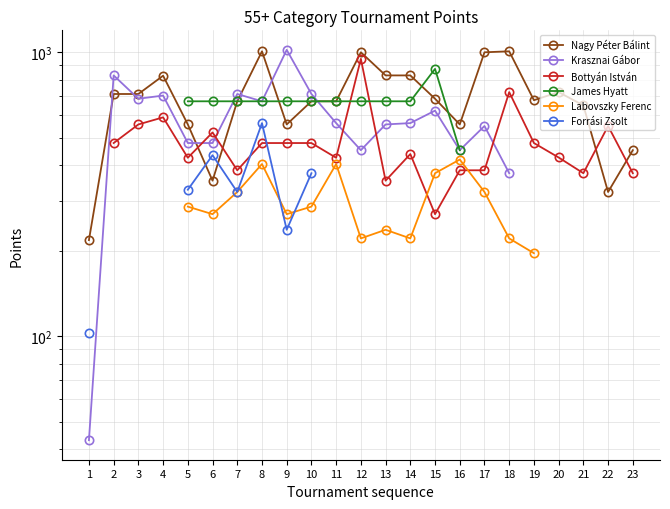

At how many categories does at least one series exceed 459?

21